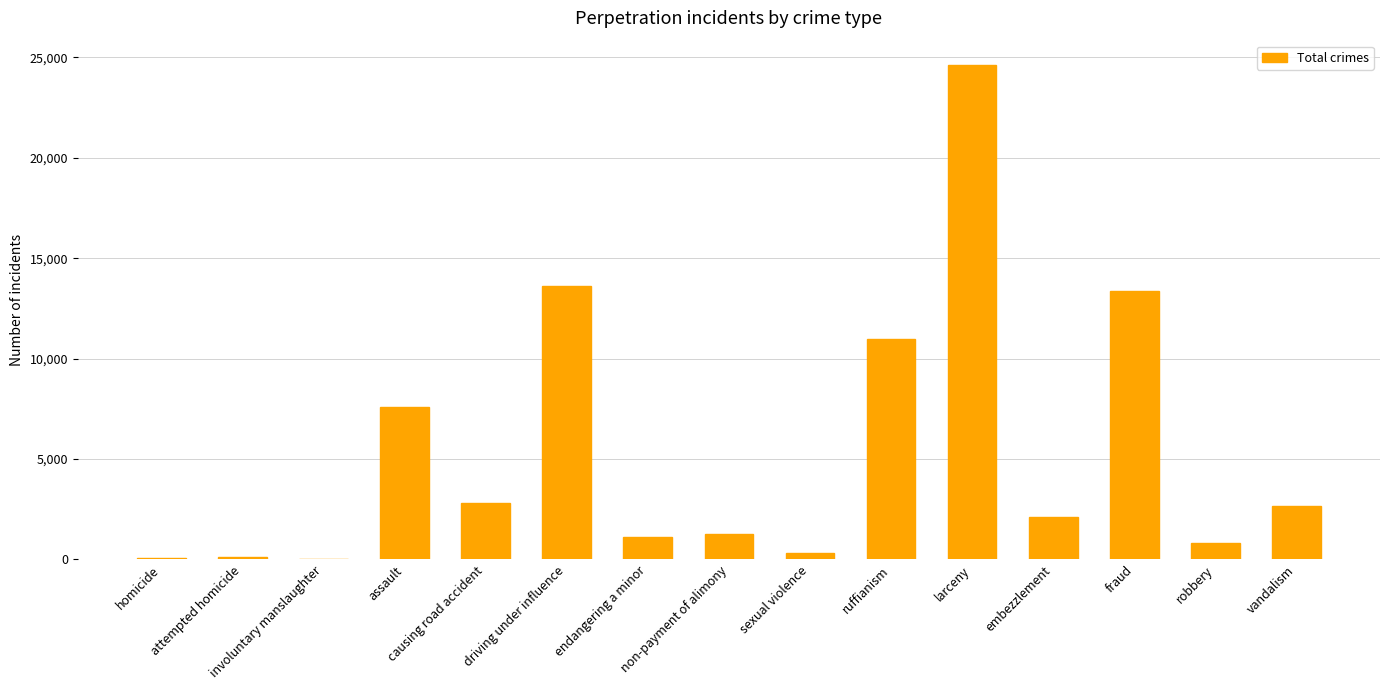

What is the maximum value shown in the chart?

24604